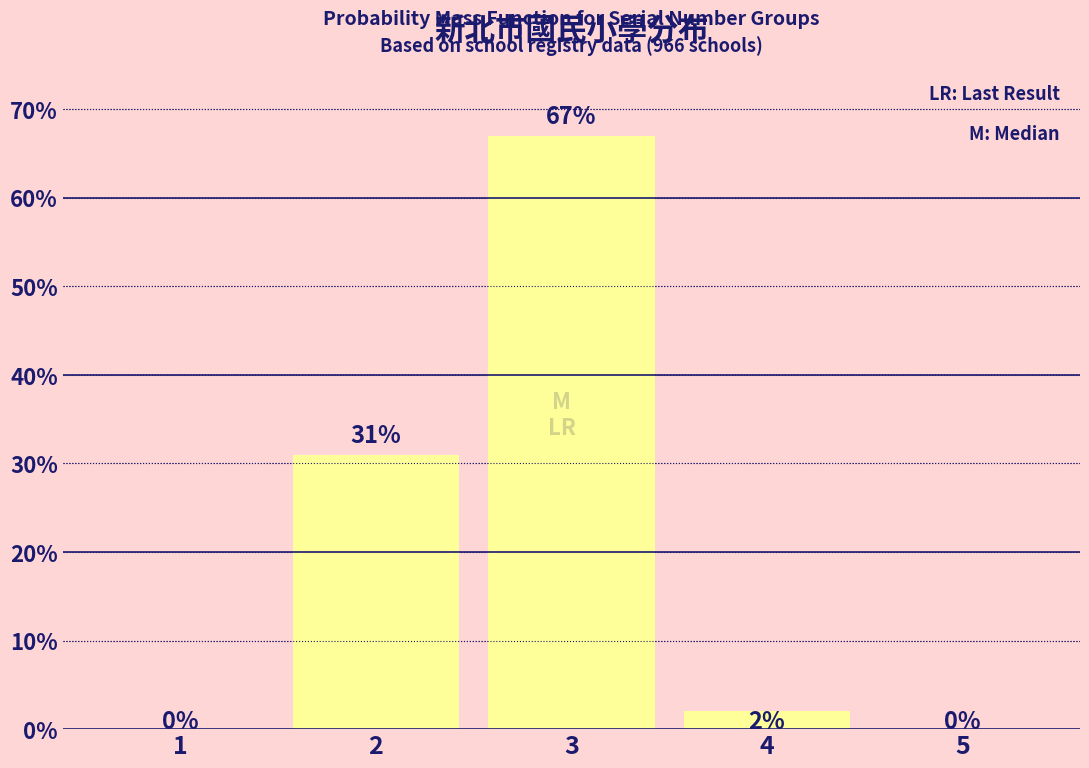

Reading left to right, what are all the values shown in this chart?

1=0	2=31	3=67	4=2	5=0